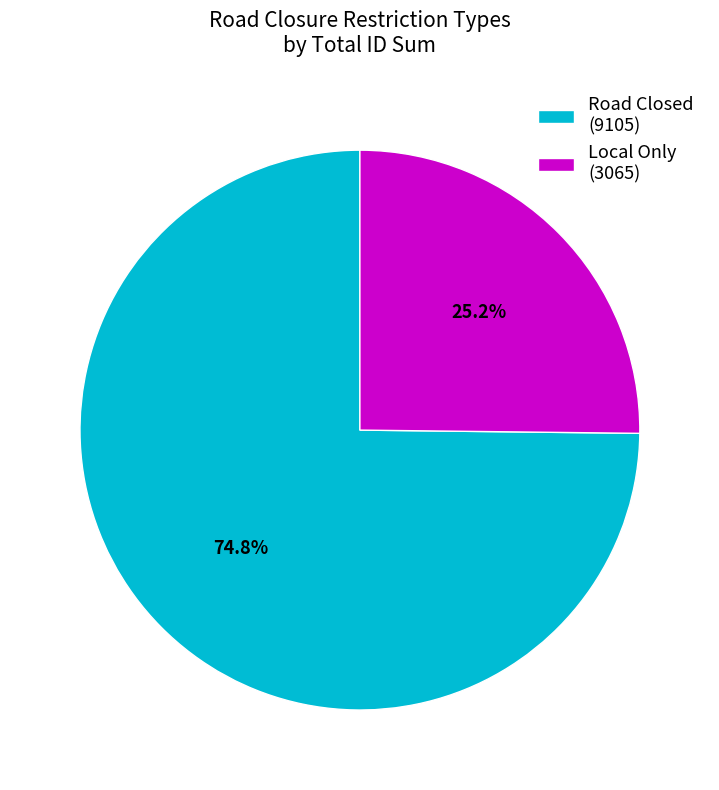

How many segments does this pie chart have?

2